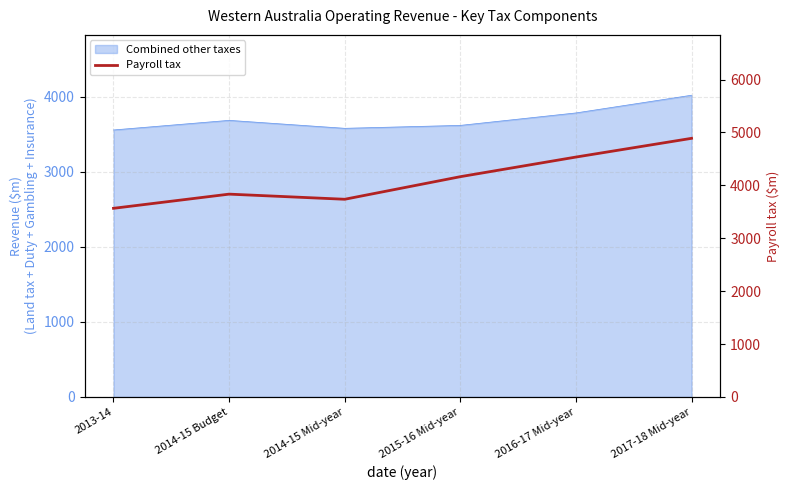

Reading left to right, what are all the values shown in this chart?

2013-14=3566	2014-15 Budget=3834	2014-15 Mid-year=3737	2015-16 Mid-year=4164	2016-17 Mid-year=4535	2017-18 Mid-year=4889